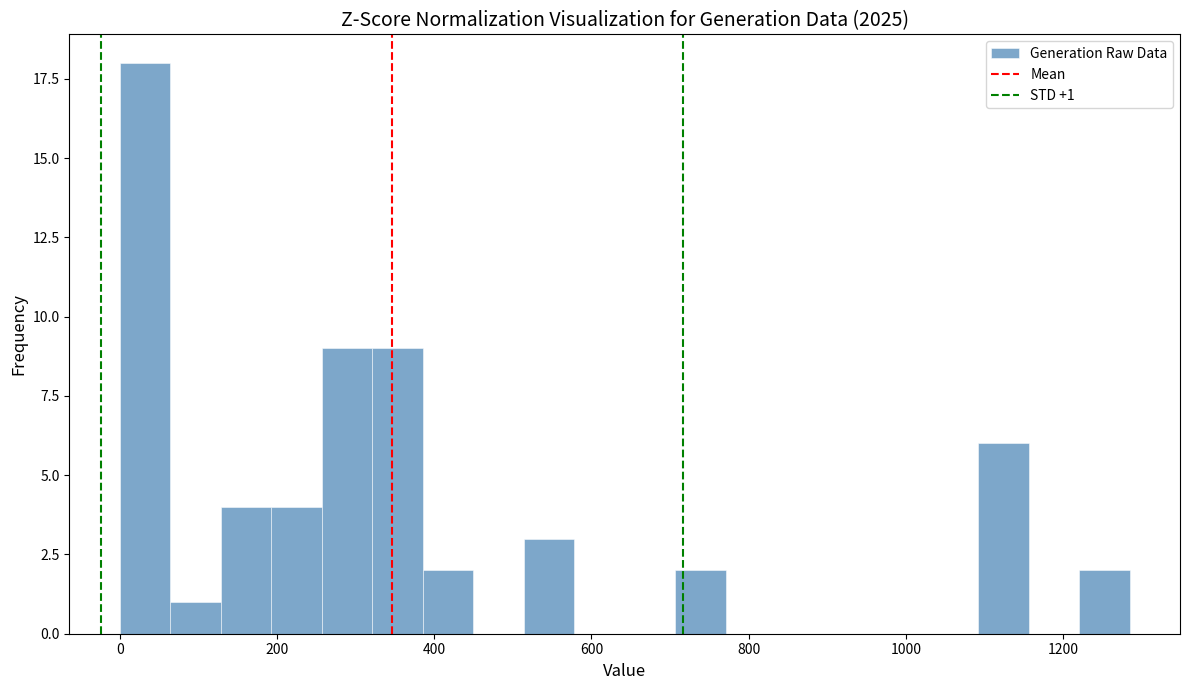

Around what value on the x-axis is the tallest bar? Give the approximate position of its centre, as read against the axis.

40